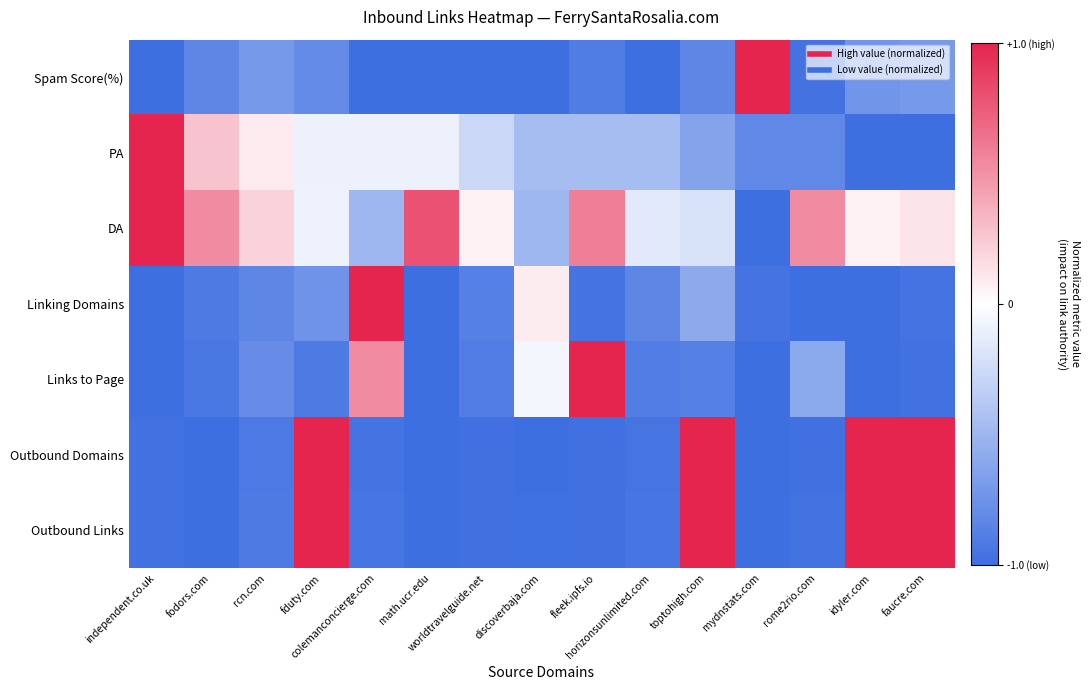

At how many categories does at least one series exceed 0?

14